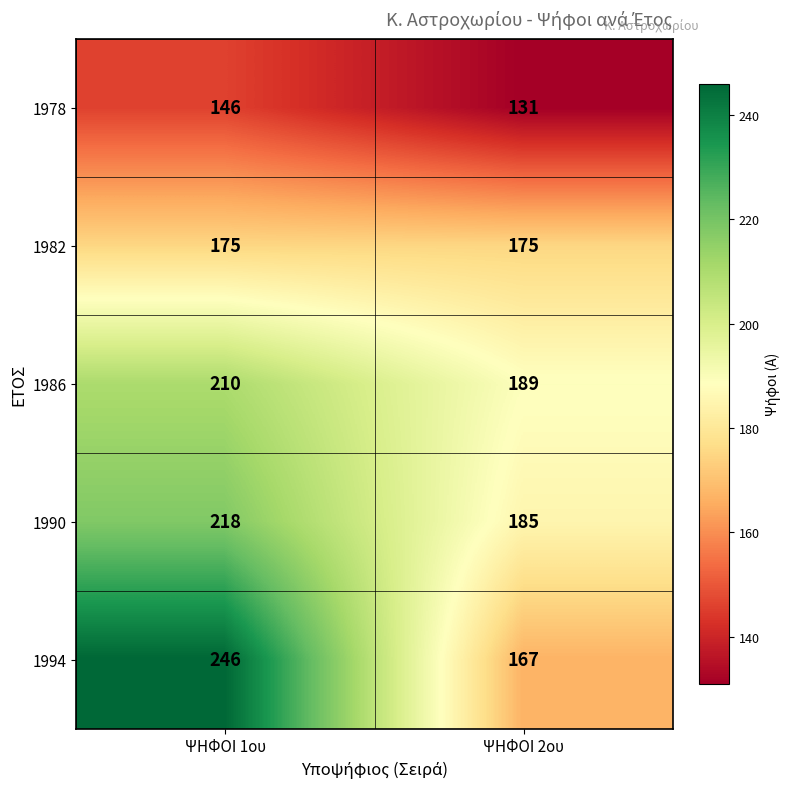

How many data points does each series have?

2